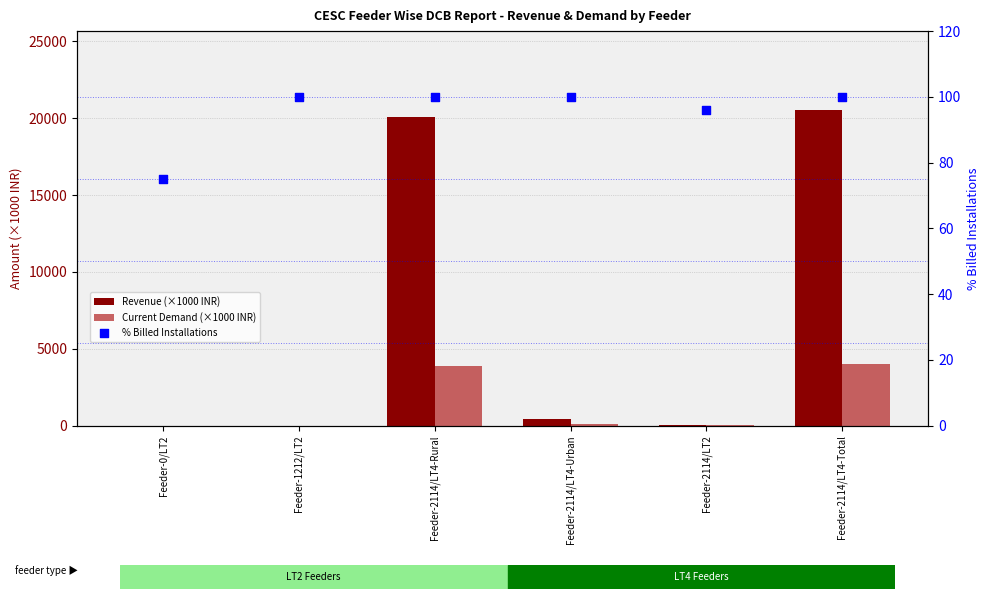

Which series contains the lowest Y value?

Revenue (×1000 INR)